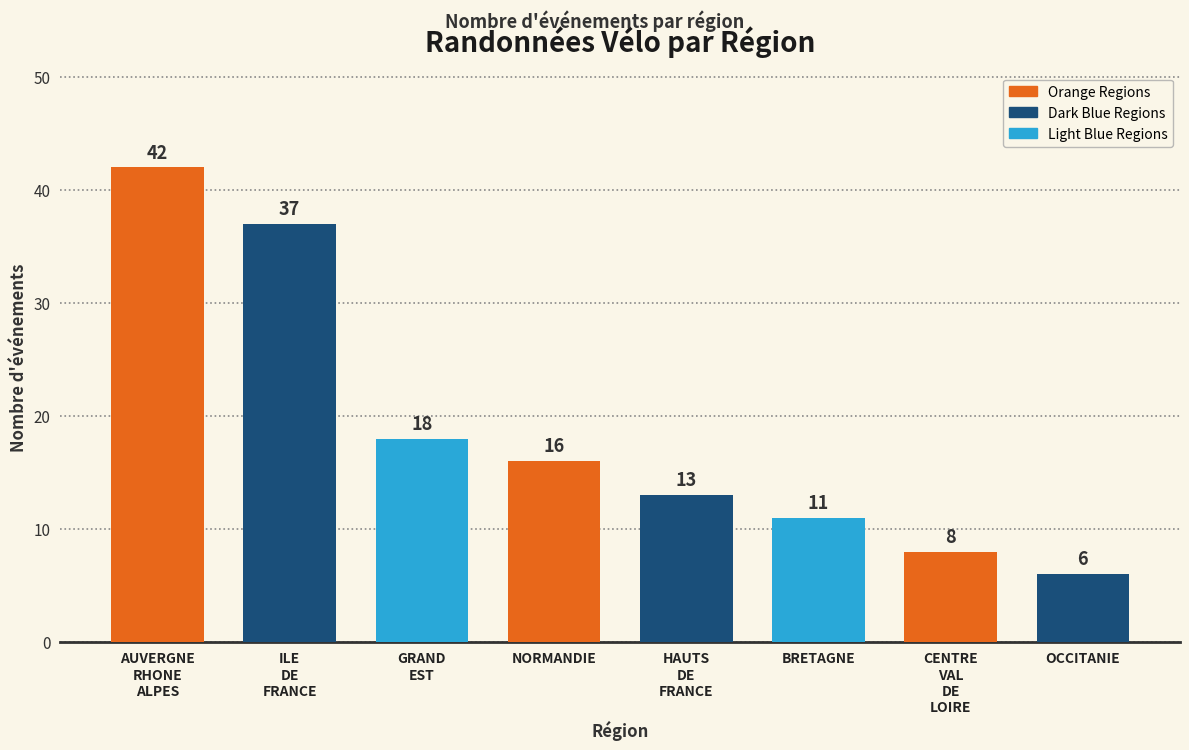

True or false: the data shows 69 at AUVERGNE
RHONE
ALPES.

False